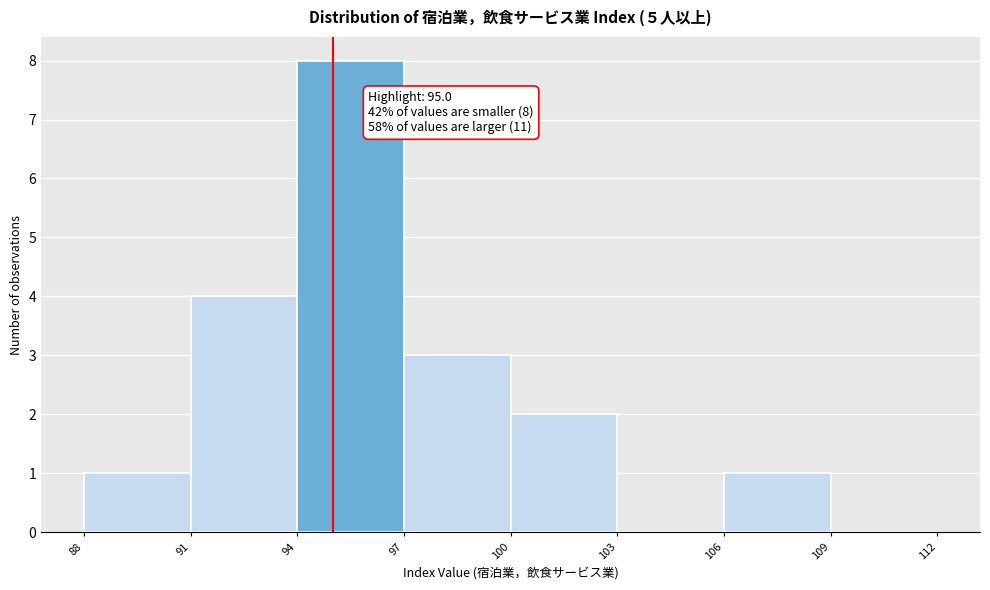

Which range on the x-axis has the tallest bar?

94 to 97